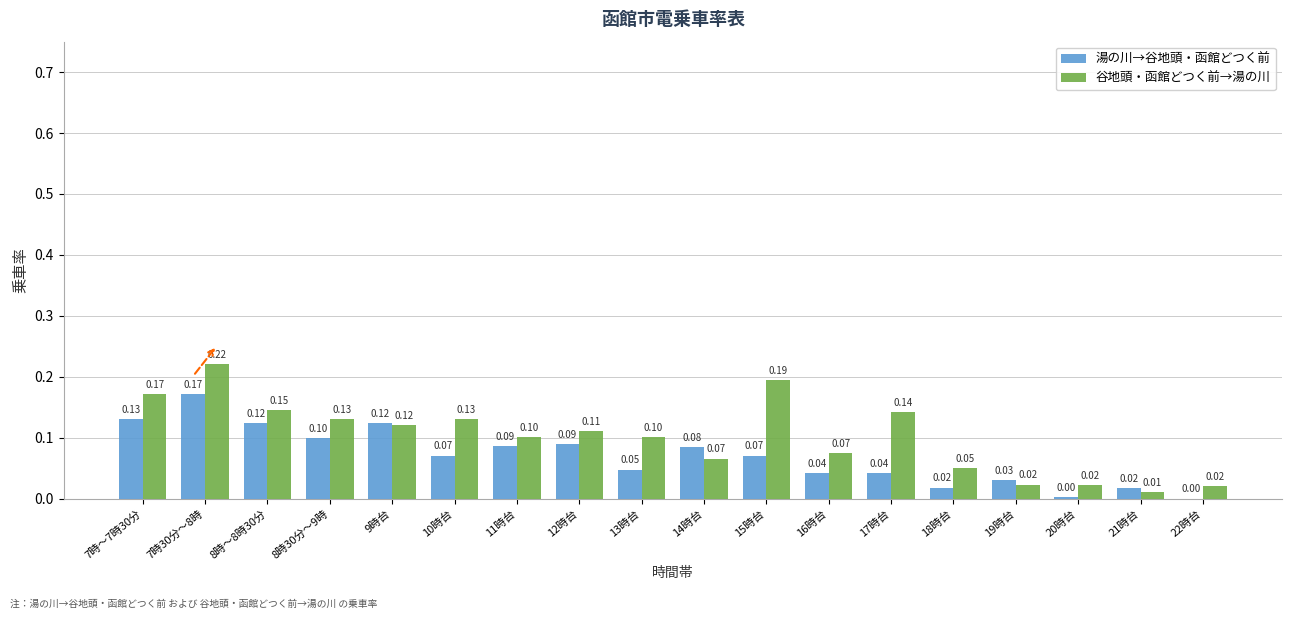

The 湯の川→谷地頭・函館どつく前 series shows 0.1 at 7時～7時30分. True or false?

True